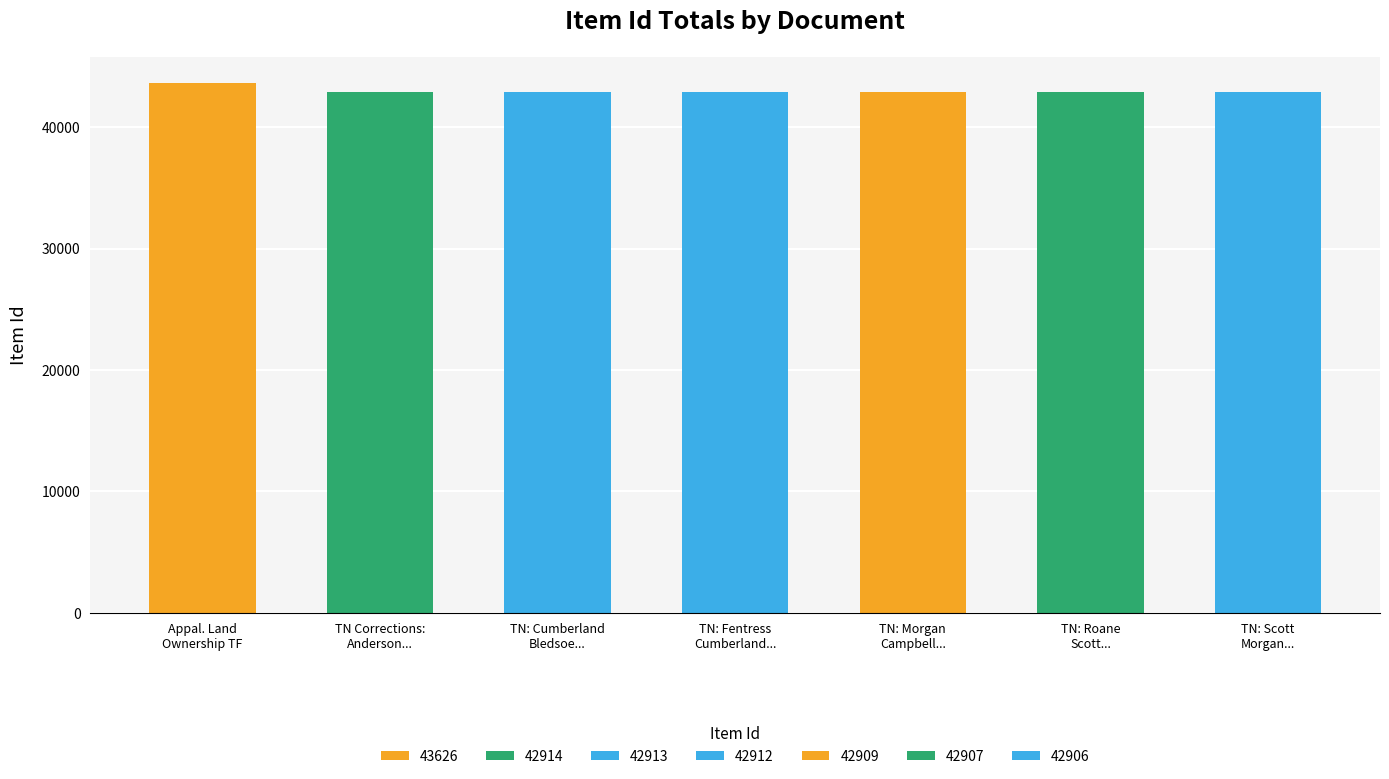

What is the sum of all values?

301087